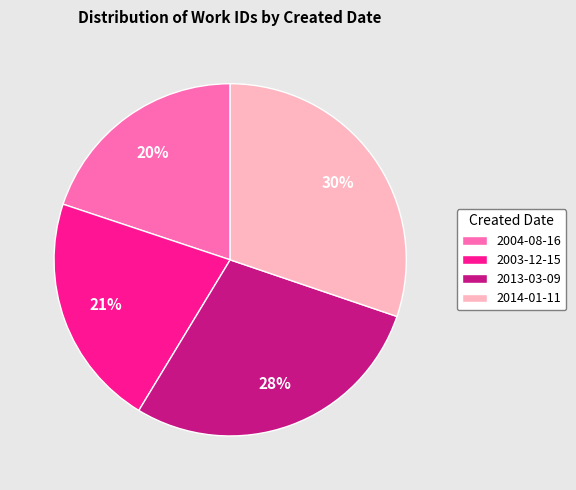

What is the smallest slice in the pie chart?

2004-08-16